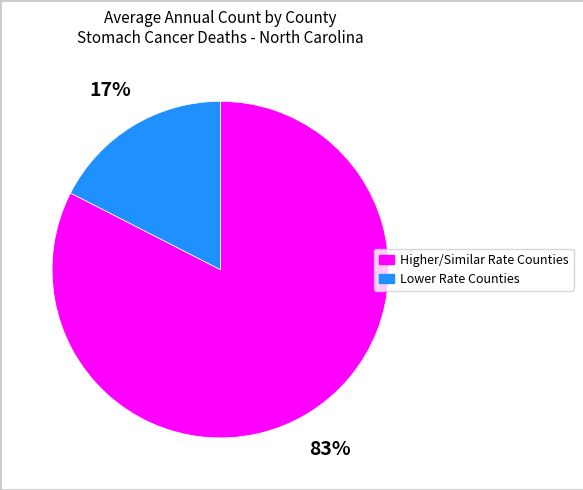

Rank the categories by value from highest to lowest.

Higher/Similar Rate Counties, Lower Rate Counties